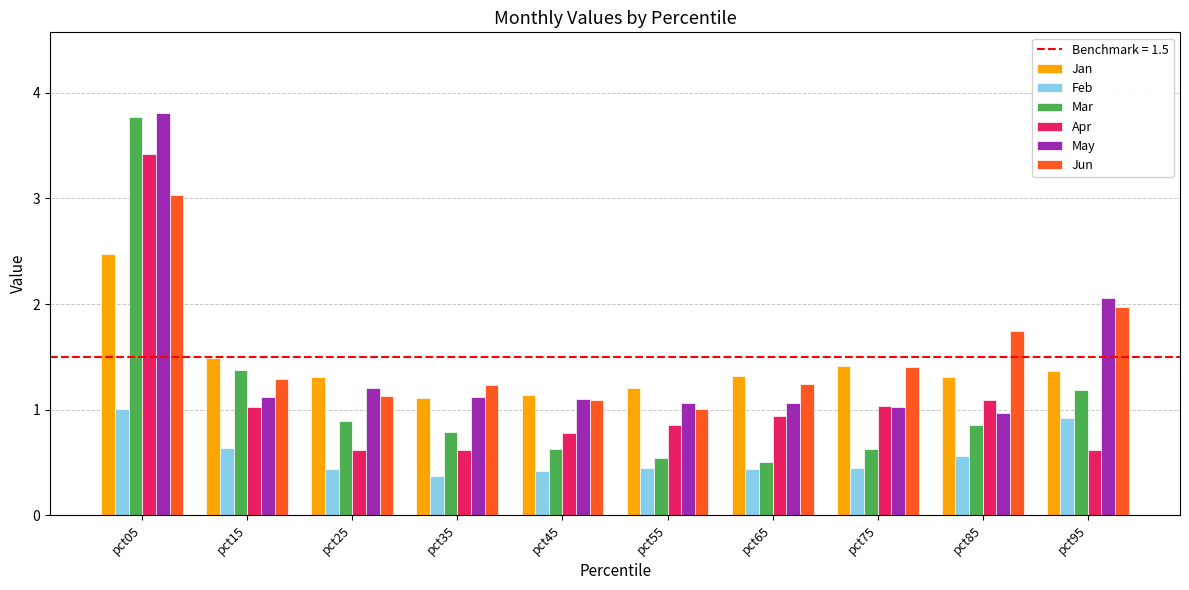

True or false: Jun has a value of 1.0 at pct55.

True